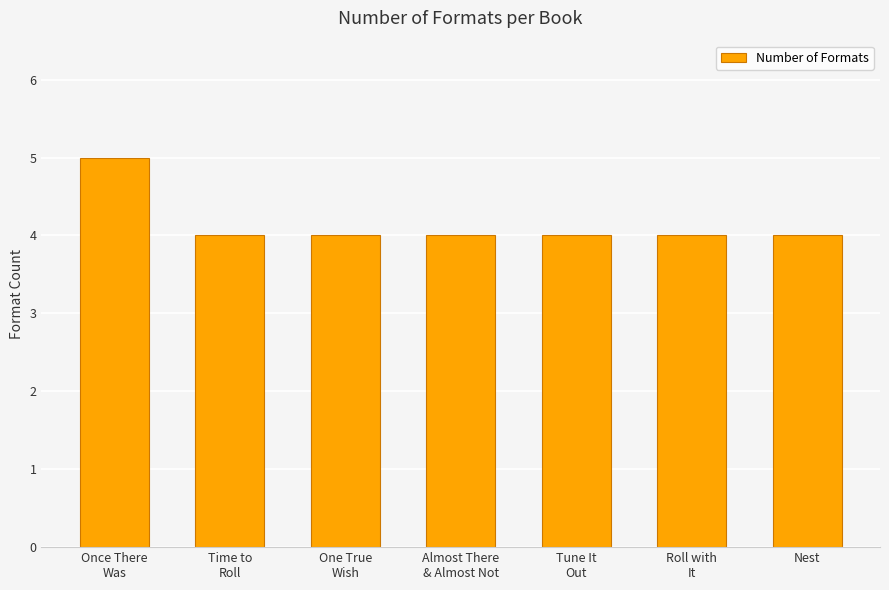

What is the greatest value displayed?

5